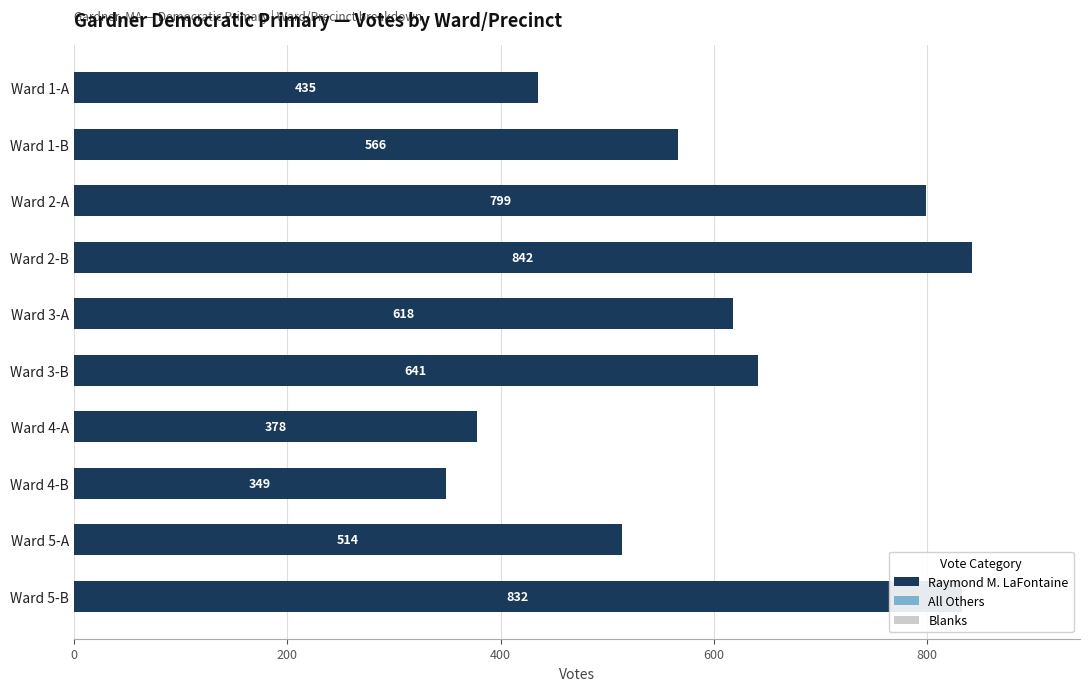

What is the label of the 6th bar from the bottom?

Ward 3-A